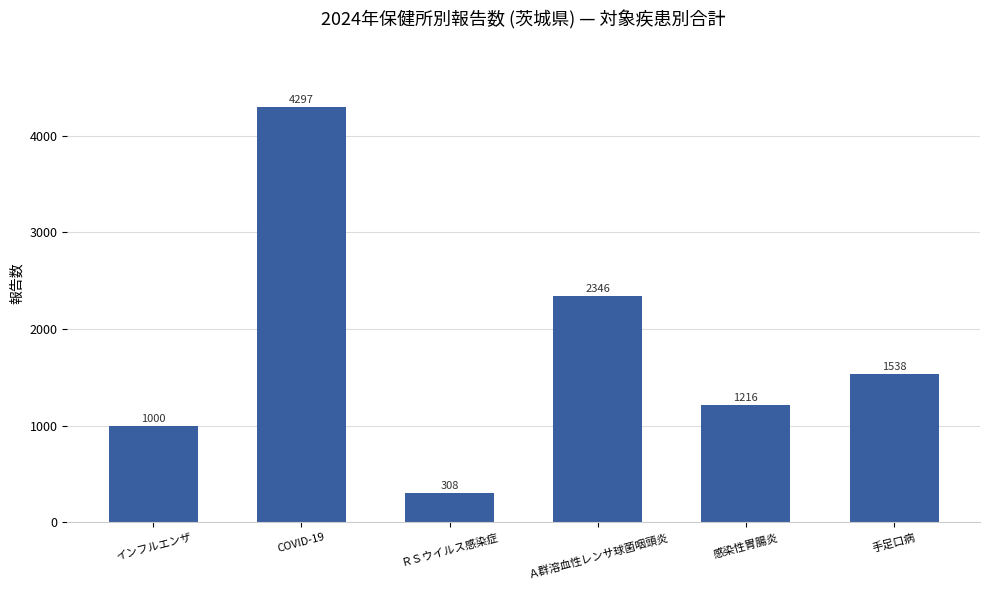

List the labels in order of value, smallest first.

ＲＳウイルス感染症, インフルエンザ, 感染性胃腸炎, 手足口病, Ａ群溶血性レンサ球菌咽頭炎, COVID-19